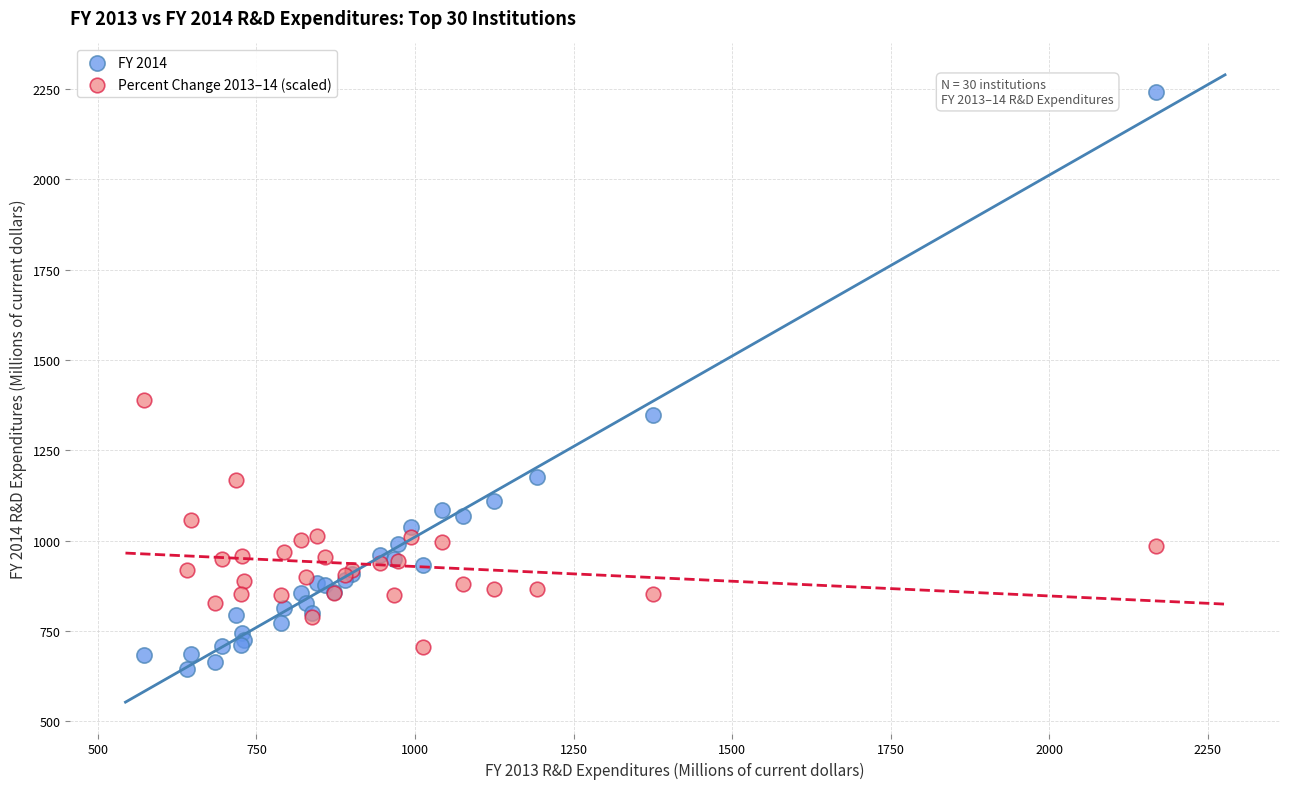

In the FY 2014 series, what Y value is closest to 1443?

1349.0